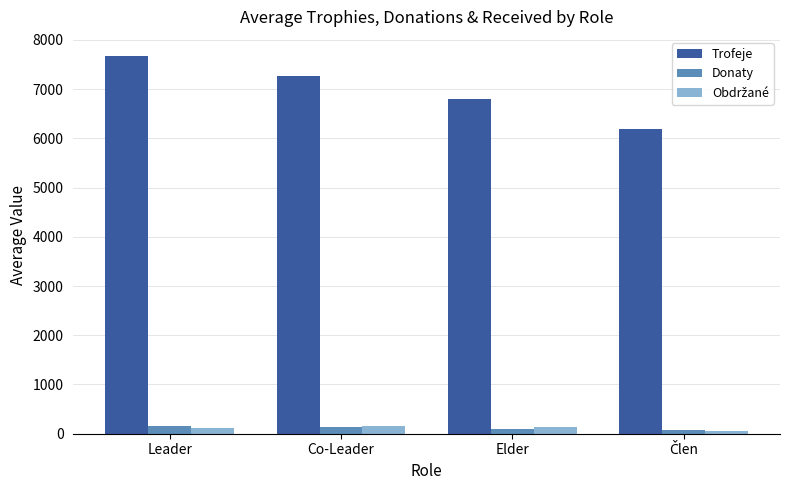

Which series has the largest total across all categories?

Trofeje